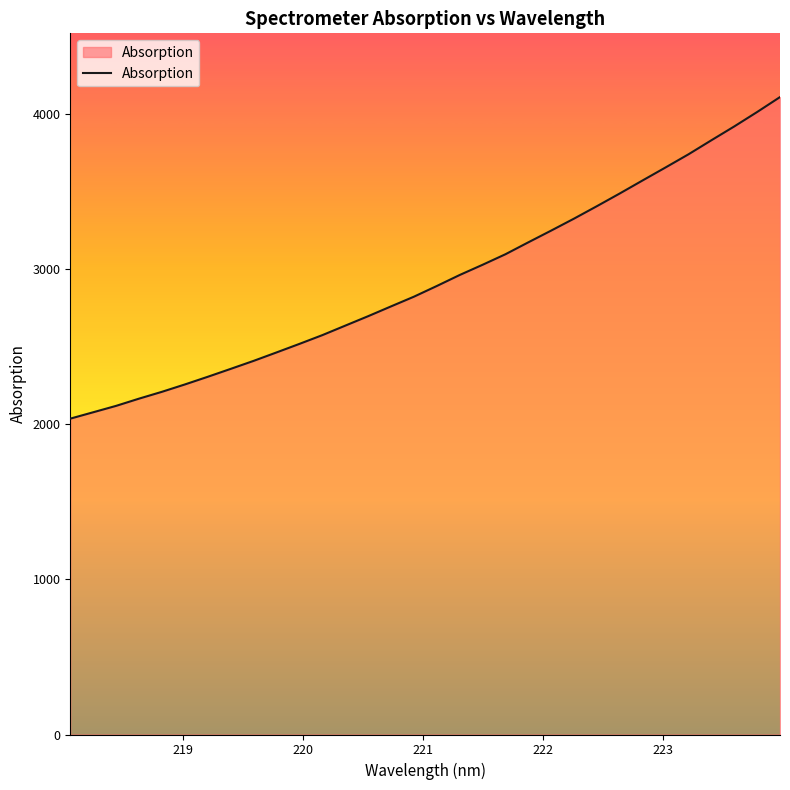

What is the difference between the maximum and minimum values?

2071.8